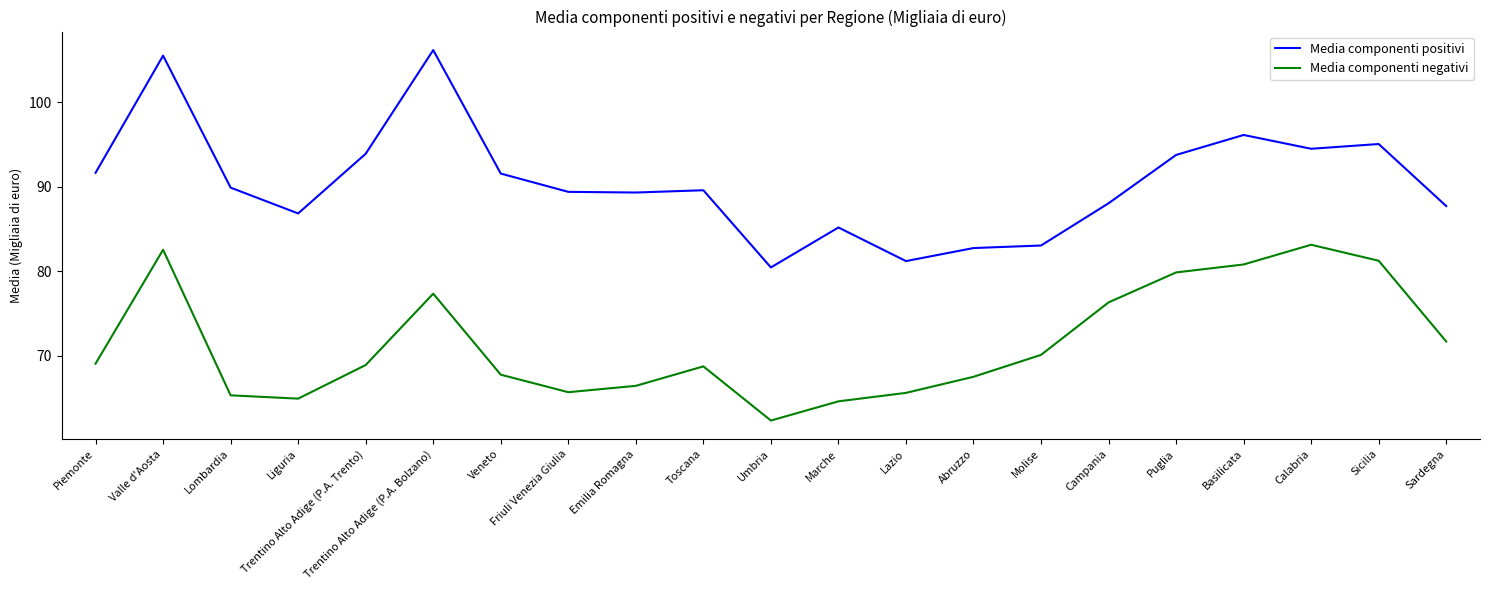

What is the minimum value for Media componenti positivi?

80.5